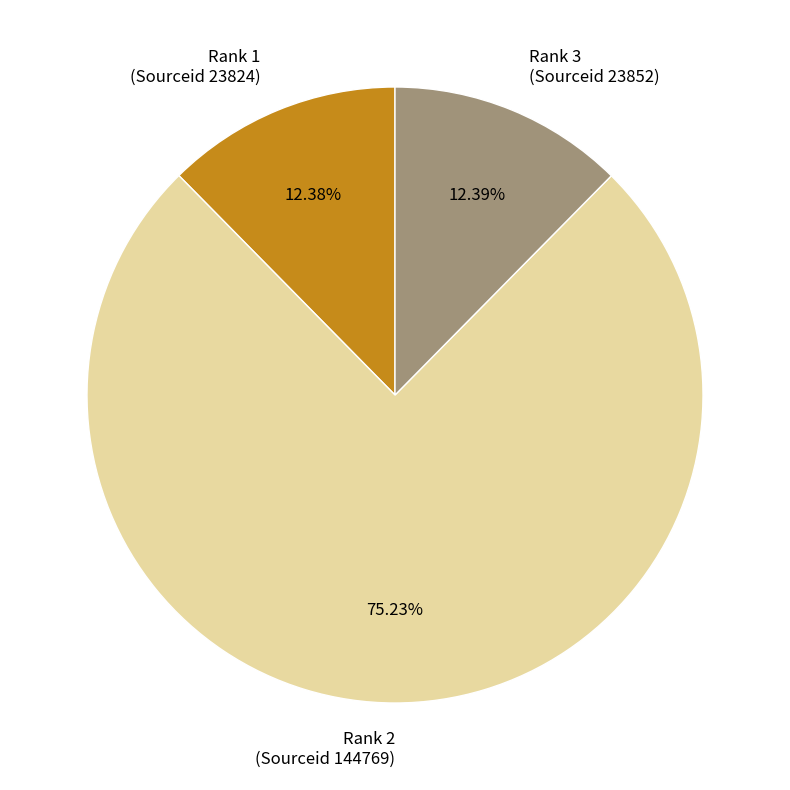

Which category accounts for the majority?

Rank 2 (Sourceid 144769)